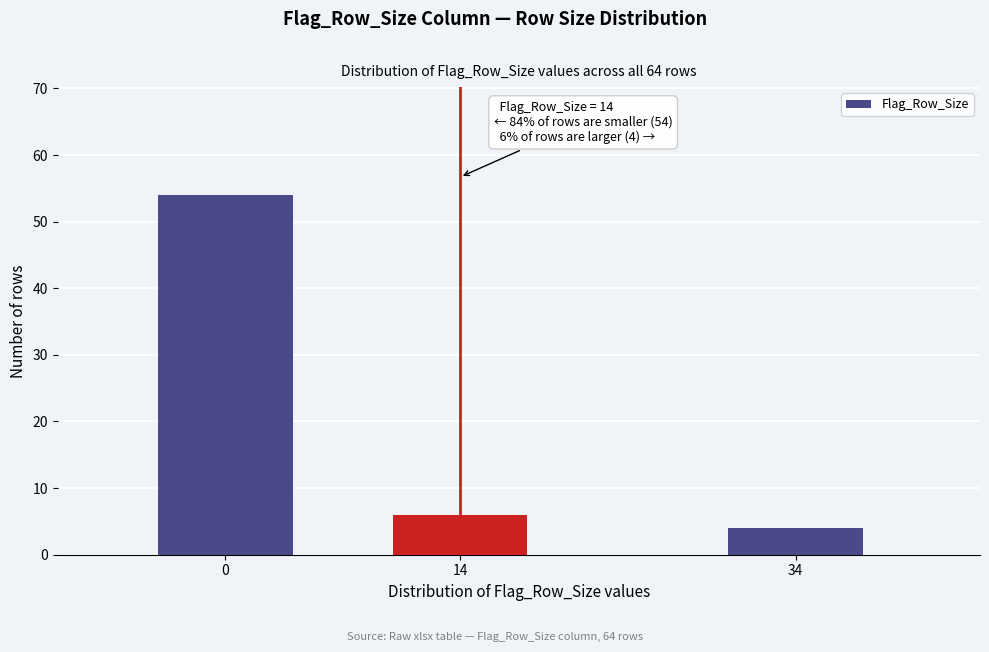

Reading right to left, what are all the values shown in this chart?

4	6	54